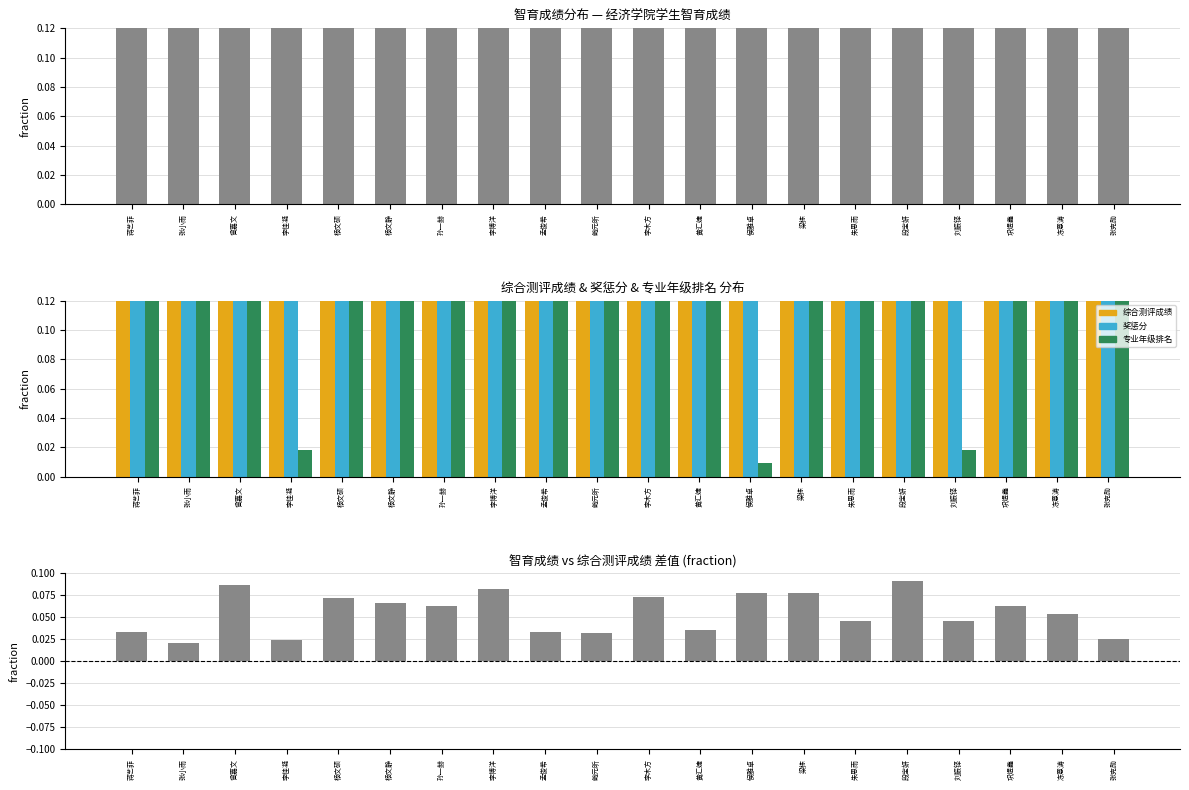

What is the sum of the 智育成绩 values at 杨文硕 and 朱思雨?

1.5